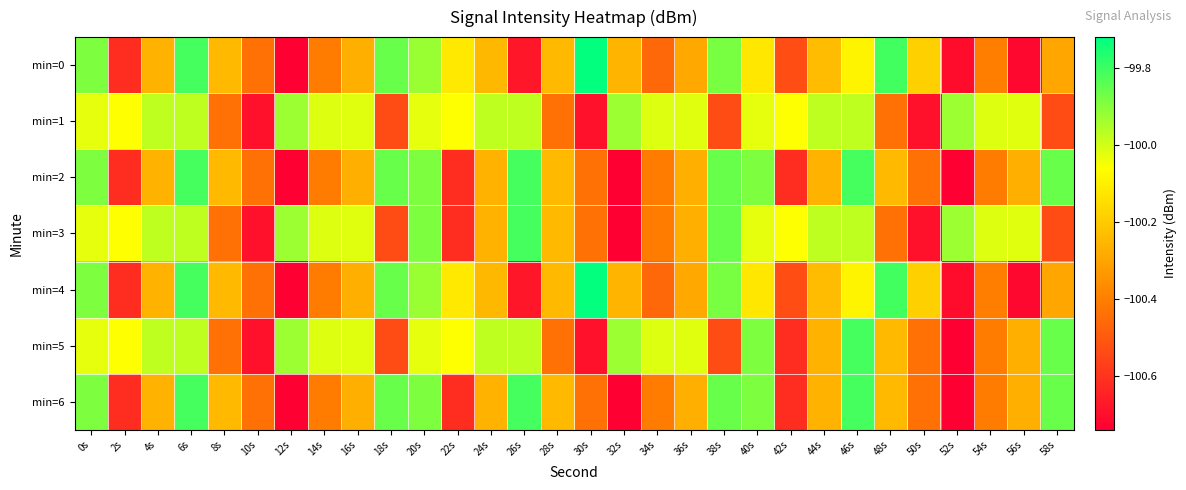

What is the total value across all series at 32s?

-702.6